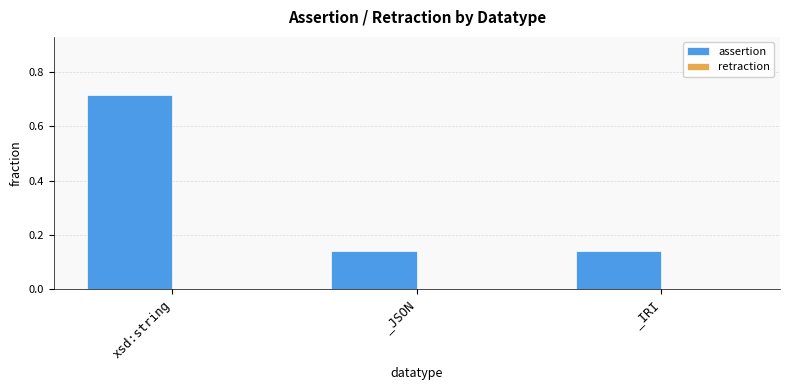

Count the values in the range 0 to 1.

3